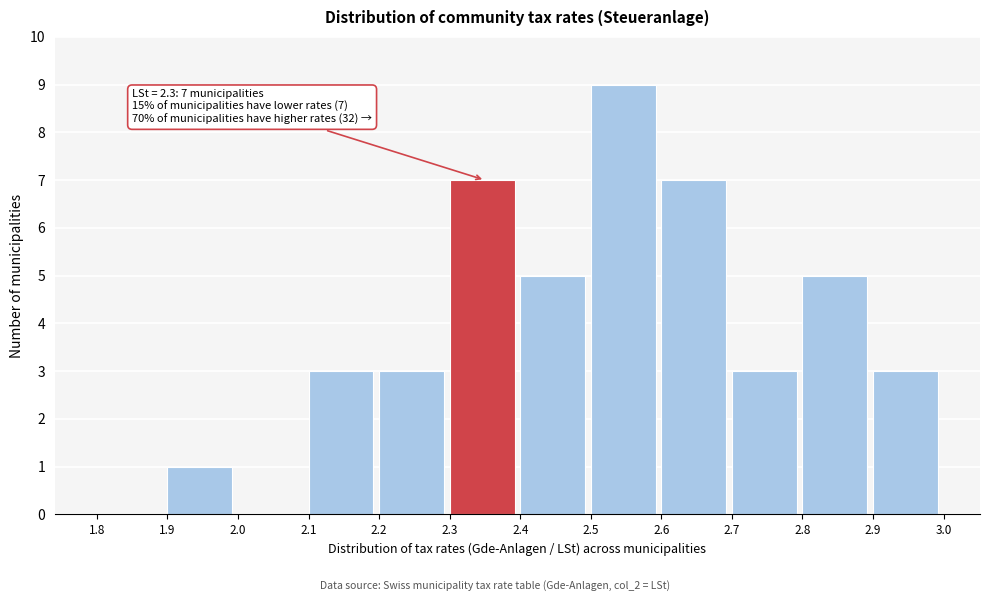

Over which range of the x-axis is the bar tallest?

2.5 to 2.6